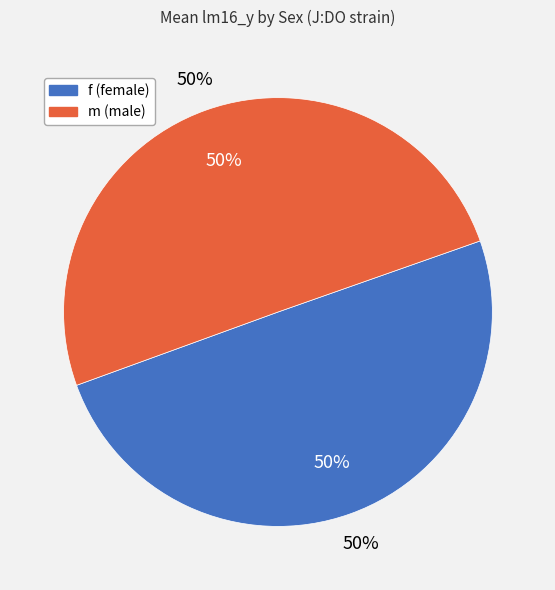

Which has a higher value, f or m?

m